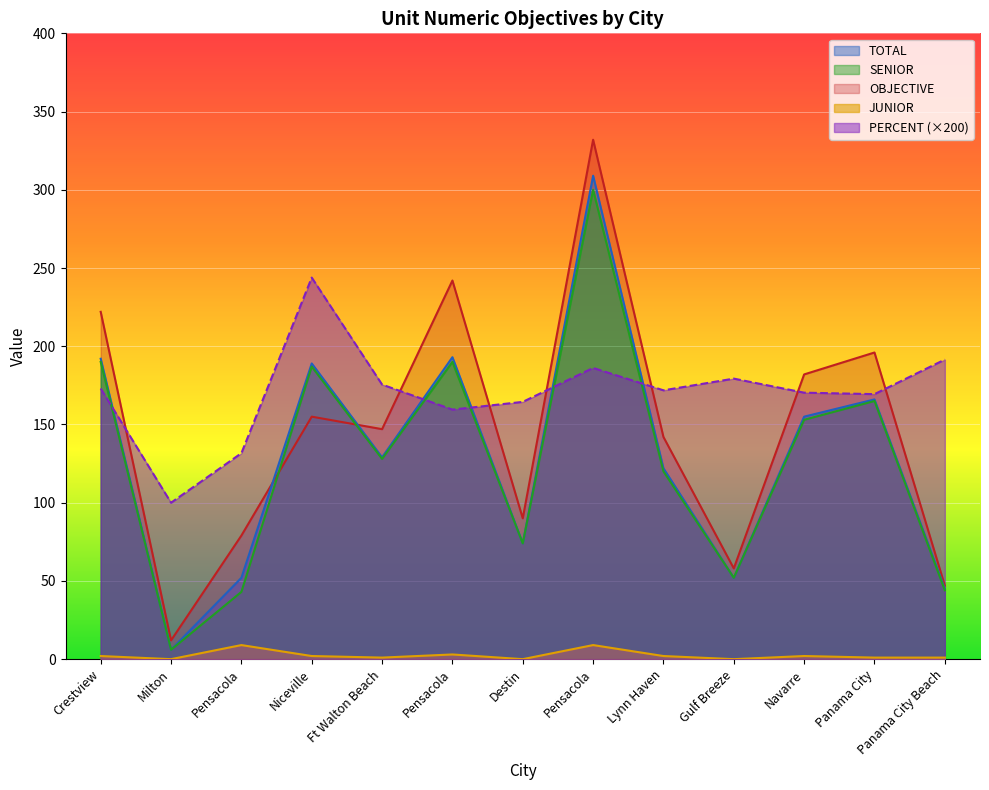

True or false: SENIOR has more than 1 points higher than both neighbors.

True